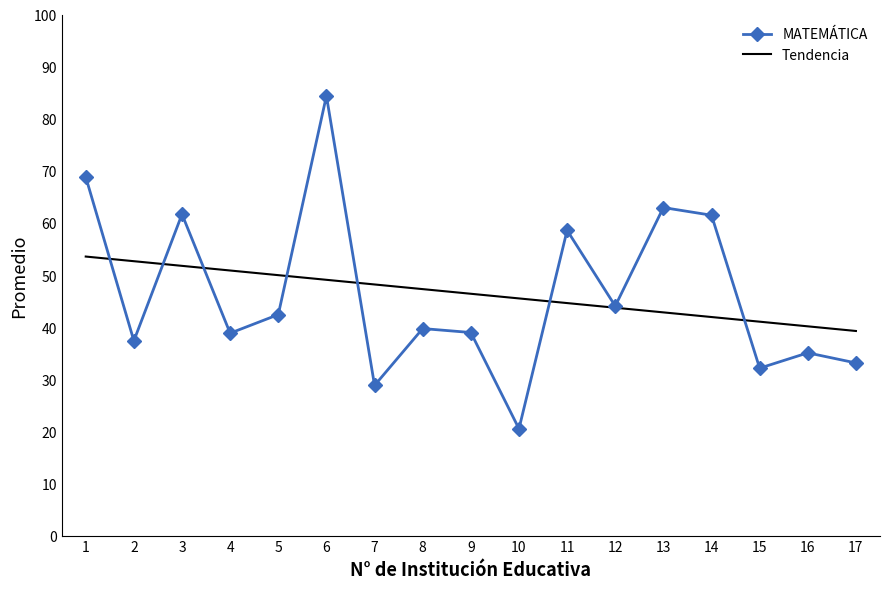

Between which two adjacent categories do Tendencia and MATEMÁTICA first intersect?

1 and 2